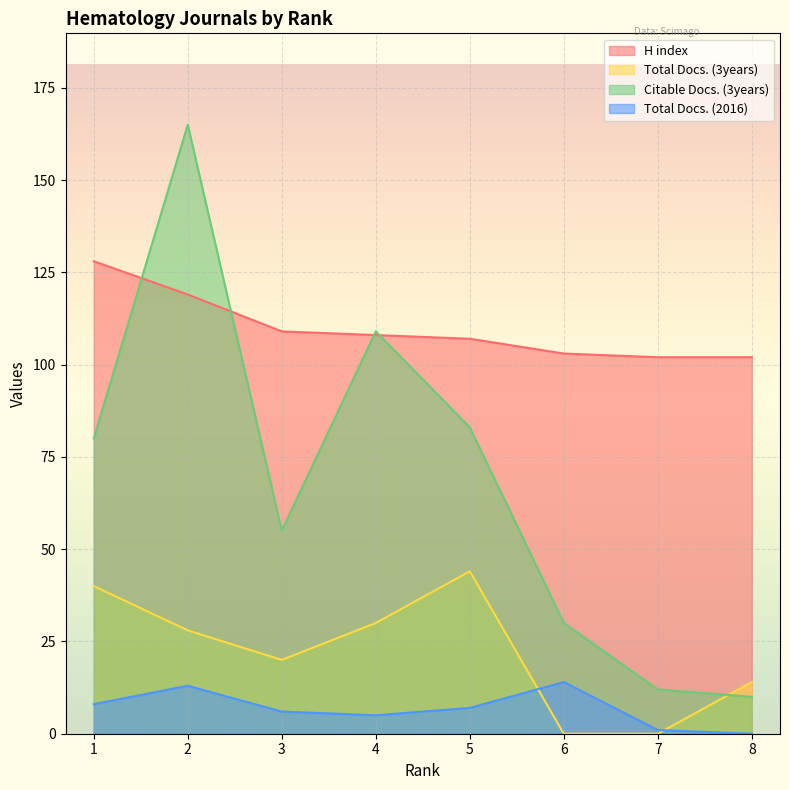

At which category is the sum across all series the highest?

2